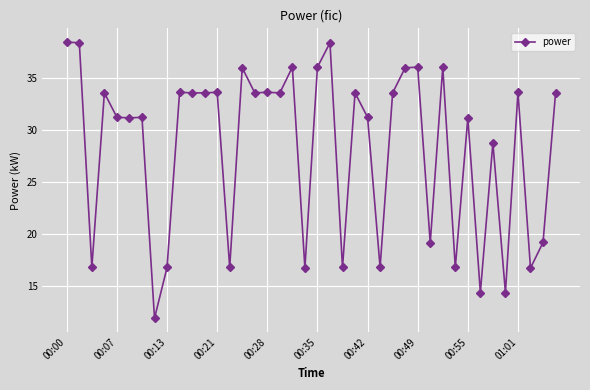

What is the value of the 29th point from the left?

36.0